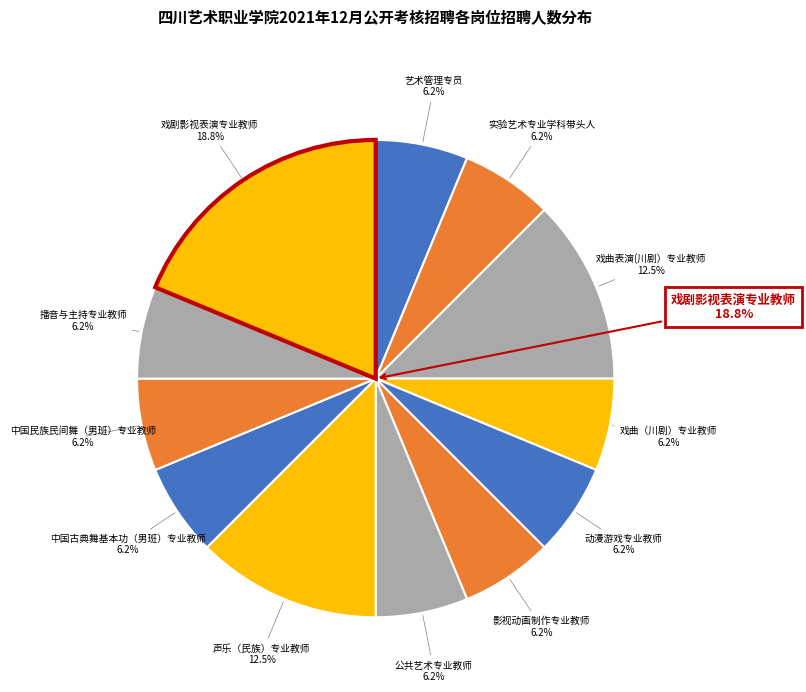

Does 中国古典舞基本功（男班）专业教师 represent more than half of the total?

No